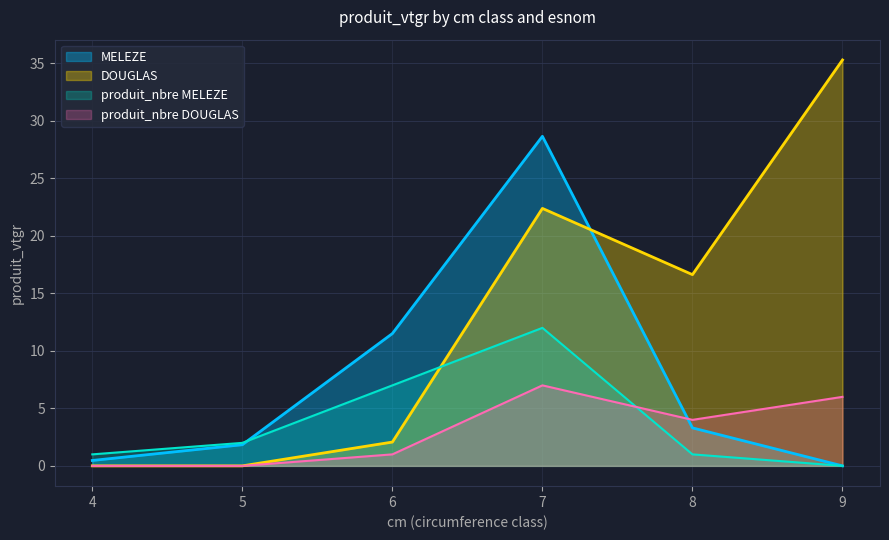

At which label does DOUGLAS first exceed 16?

7